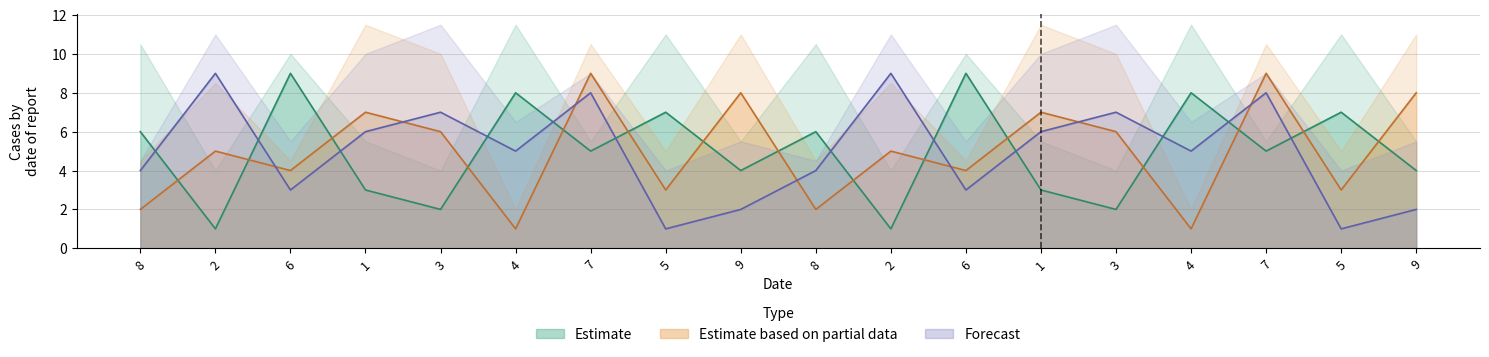

Count the number of categories in the chart.

18